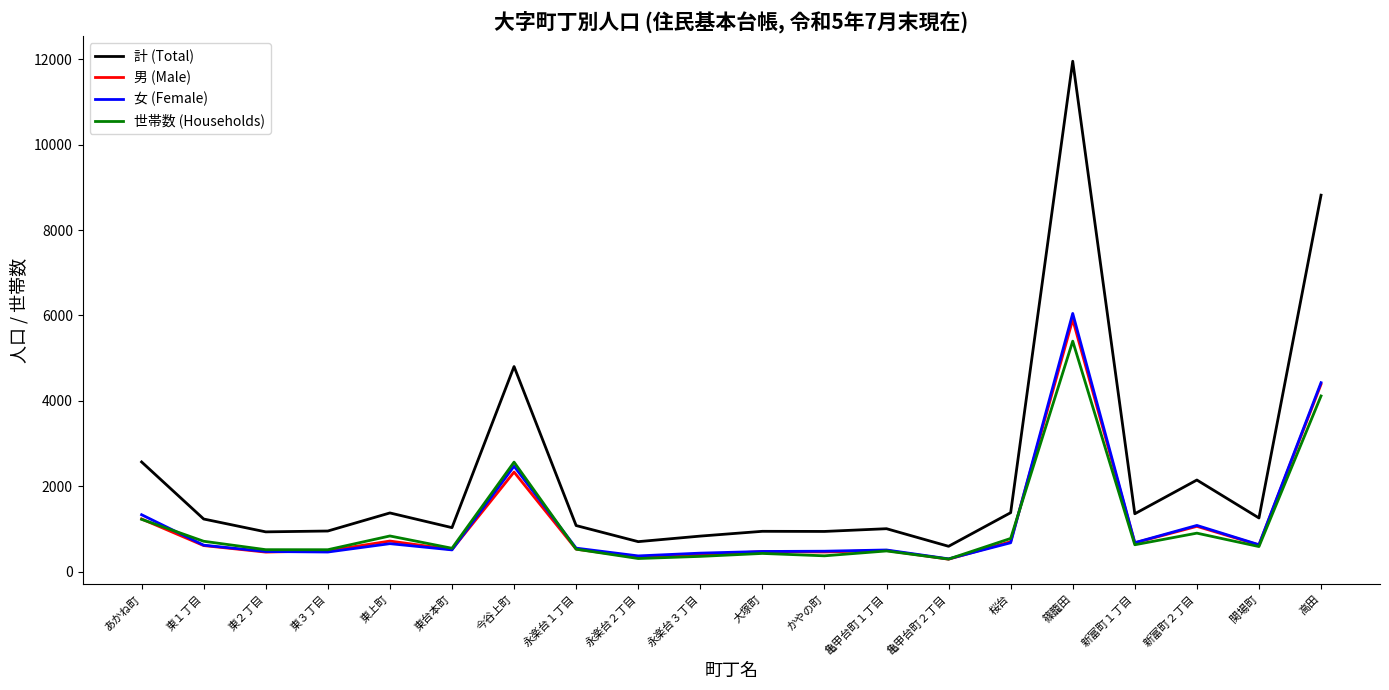

Read the 男 (Male) value at 亀甲台町２丁目, to the nearest 50.

300